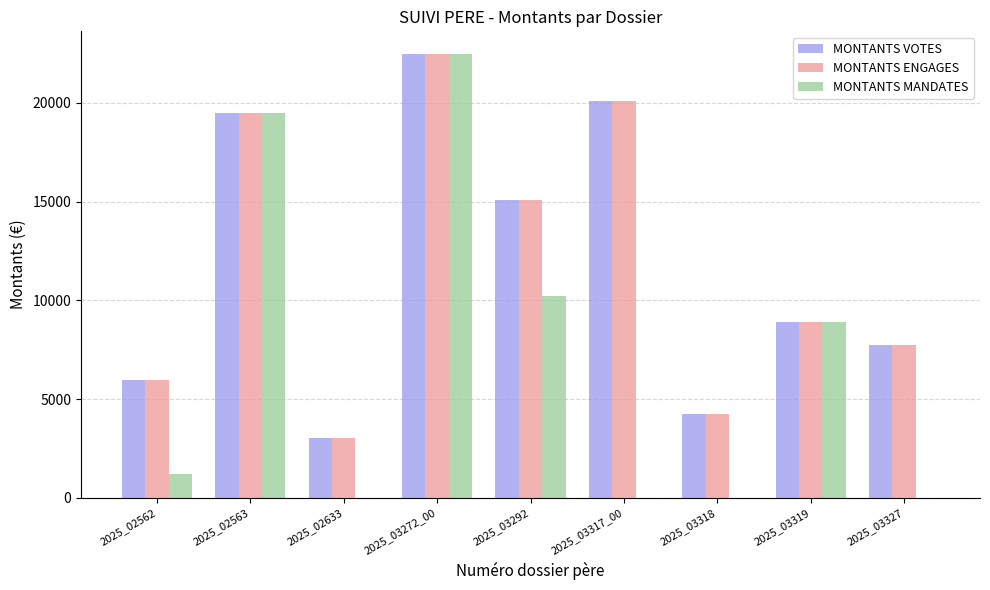

Between 2025_02562 and 2025_03272_00, which series saw the biggest shift?

MONTANTS MANDATES